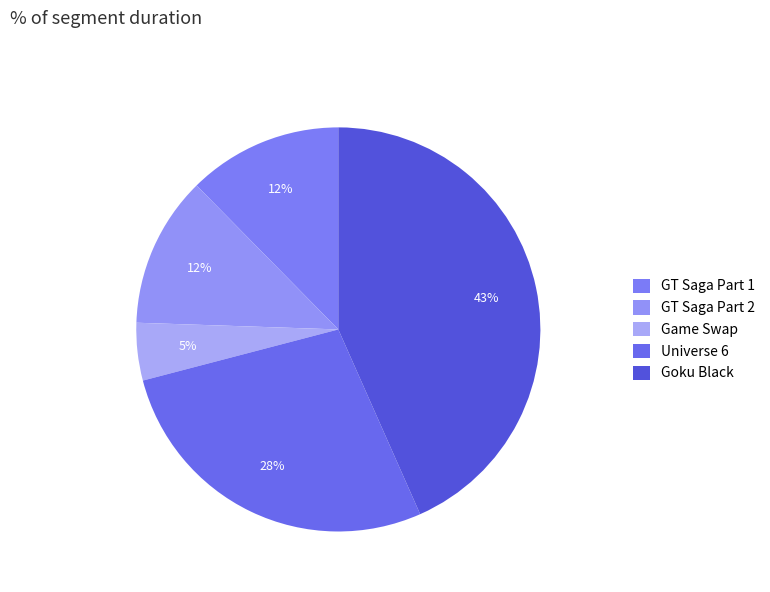

Does GT Saga Part 2 represent more than half of the total?

No